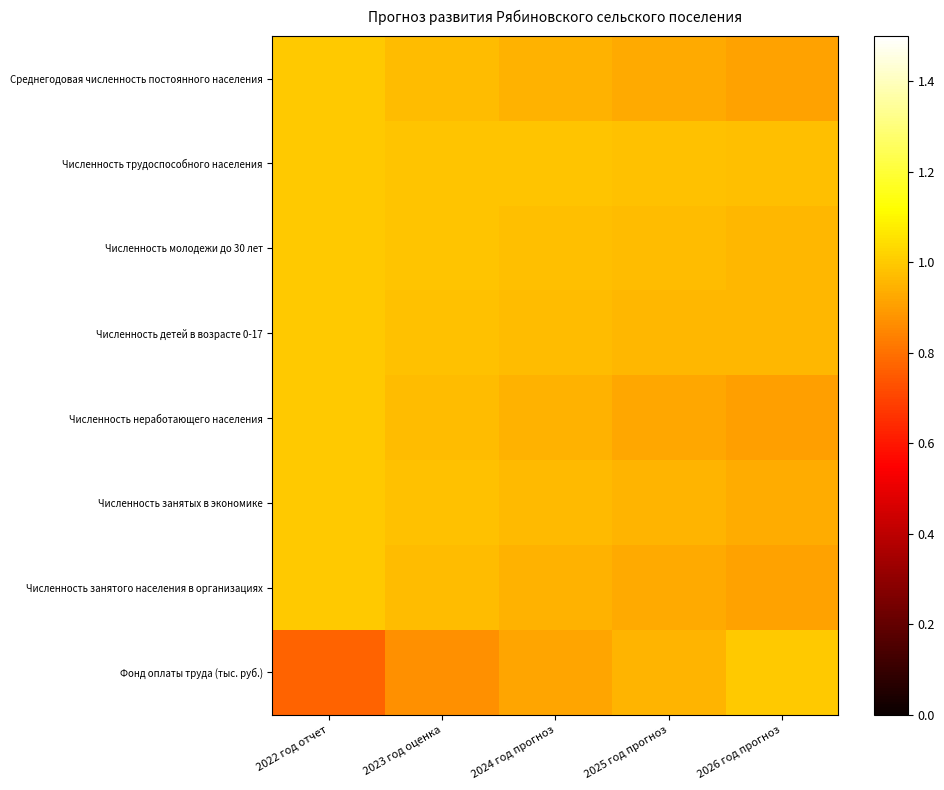

Reading right to left, extract all data points from this chart.

Среднегодовая численность постоянного населения: 2026 год прогноз=0.9	2025 год прогноз=0.9	2024 год прогноз=0.9	2023 год оценка=1.0	2022 год отчет=1.0
Численность трудоспособного населения: 2026 год прогноз=1.0	2025 год прогноз=1.0	2024 год прогноз=1.0	2023 год оценка=1.0	2022 год отчет=1.0
Численность молодежи до 30 лет: 2026 год прогноз=1.0	2025 год прогноз=1.0	2024 год прогноз=1.0	2023 год оценка=1.0	2022 год отчет=1.0
Численность детей в возрасте 0-17: 2026 год прогноз=1.0	2025 год прогноз=1.0	2024 год прогноз=1.0	2023 год оценка=1.0	2022 год отчет=1.0
Численность неработающего населения: 2026 год прогноз=0.9	2025 год прогноз=0.9	2024 год прогноз=0.9	2023 год оценка=1.0	2022 год отчет=1.0
Численность занятых в экономике: 2026 год прогноз=0.9	2025 год прогноз=1.0	2024 год прогноз=1.0	2023 год оценка=1.0	2022 год отчет=1.0
Численность занятого населения в организациях: 2026 год прогноз=0.9	2025 год прогноз=0.9	2024 год прогноз=0.9	2023 год оценка=1.0	2022 год отчет=1.0
Фонд оплаты труда (тыс. руб.): 2026 год прогноз=1.0	2025 год прогноз=1.0	2024 год прогноз=0.9	2023 год оценка=0.9	2022 год отчет=0.8